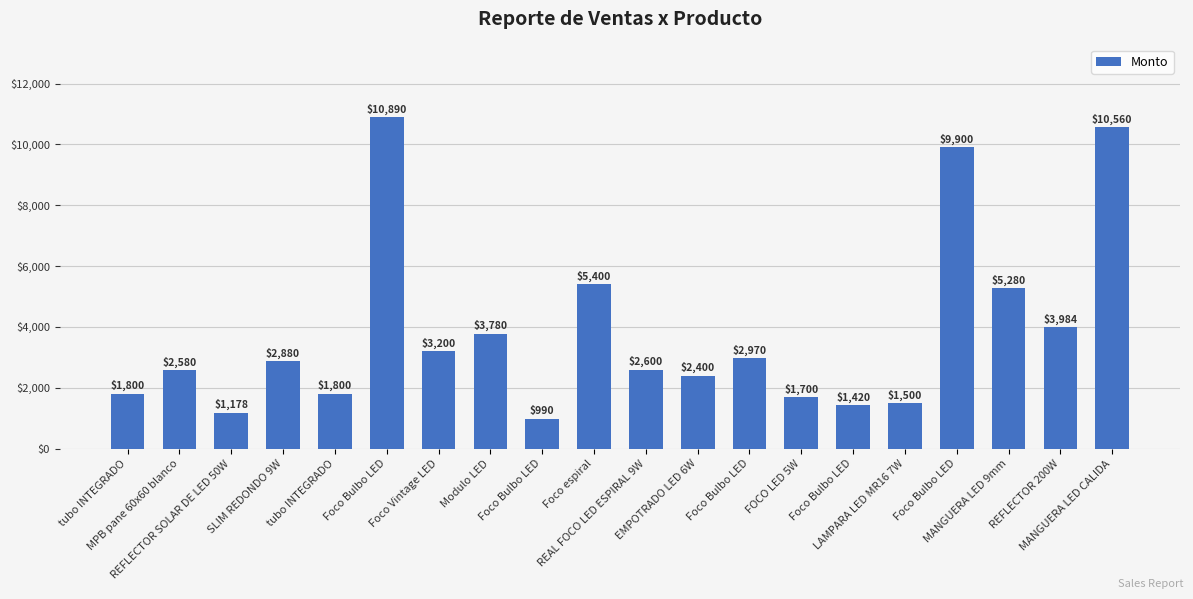

Are the bars horizontal?

No